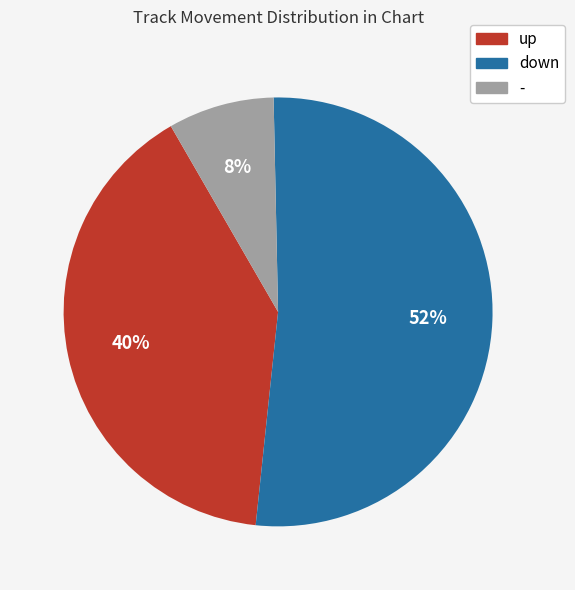

Count the number of slices in the pie.

3